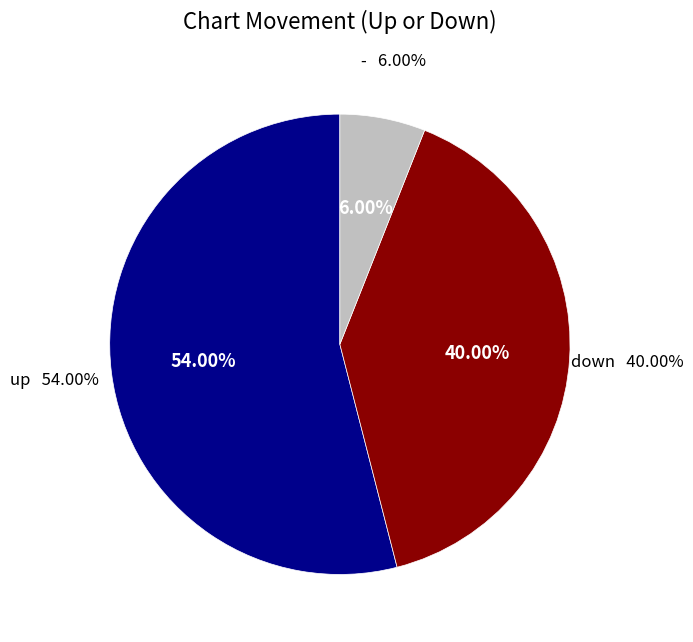

Count the number of slices in the pie.

3